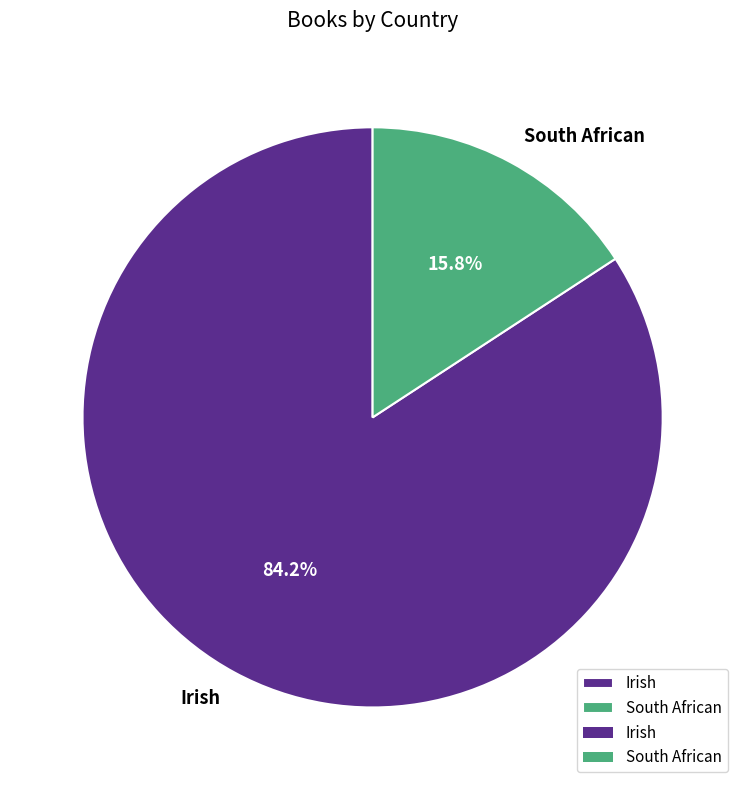

Is there a majority slice in this chart?

Yes